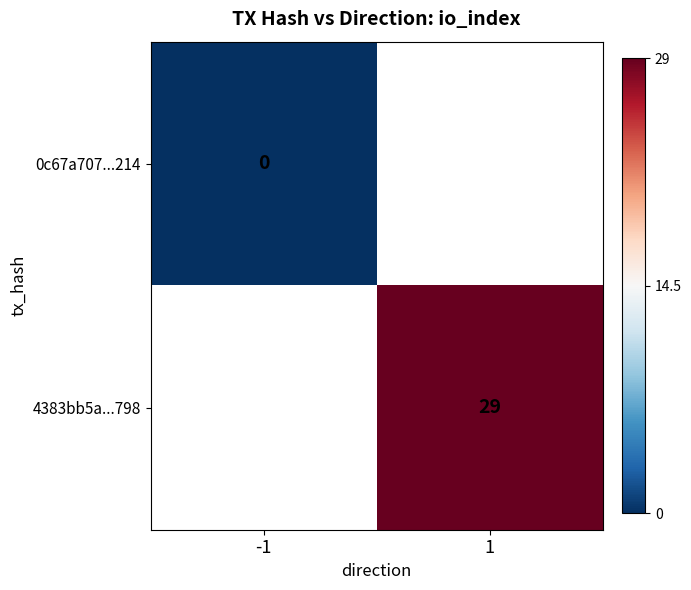

The value of 4383bb5a...798 at 1 is 5.9. True or false?

False